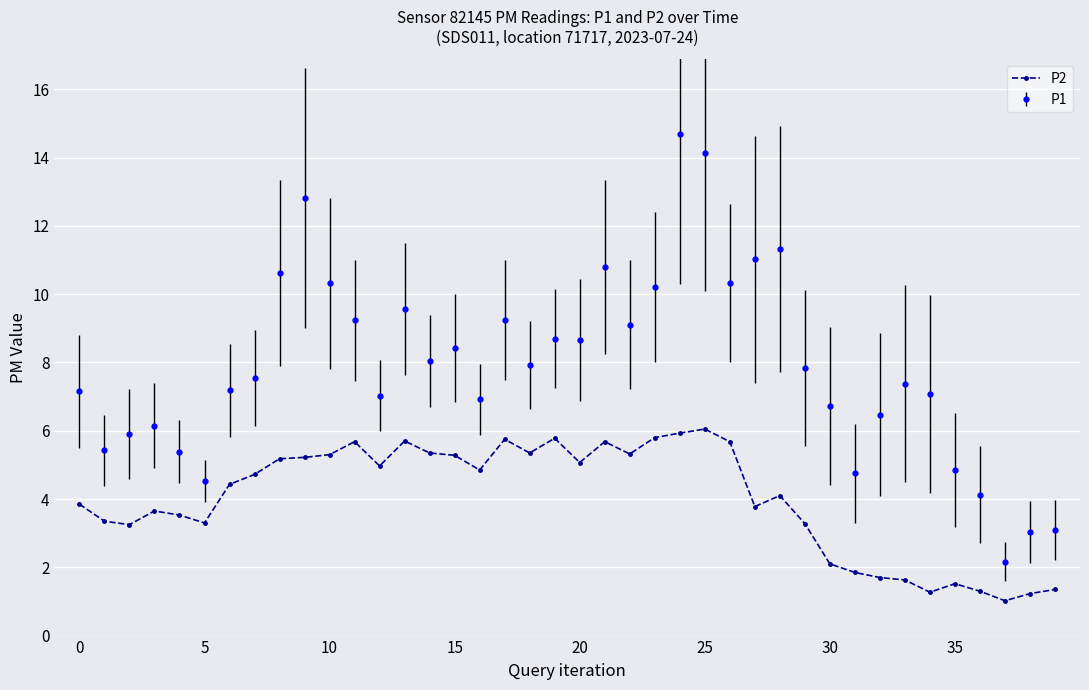

True or false: P2 and P1 intersect in this chart.

False